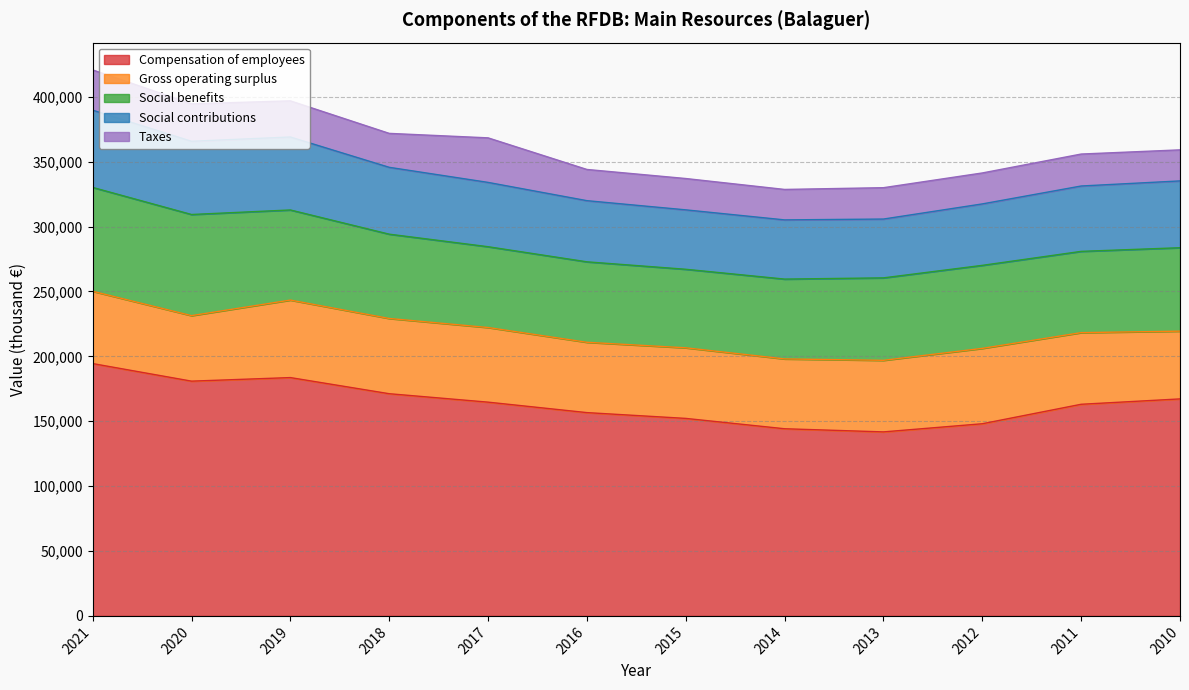

What is the value of the Social contributions point at the 7th from the left?

45777